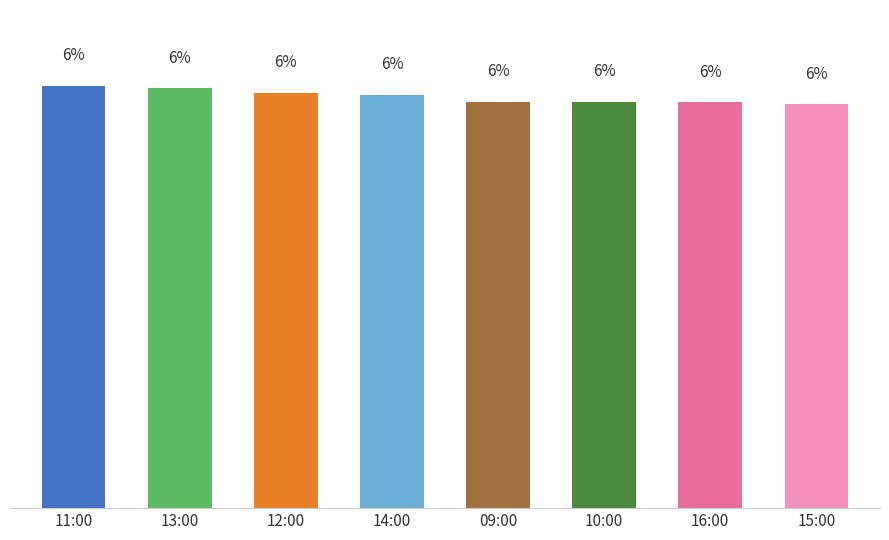

Does the chart contain any negative values?

No